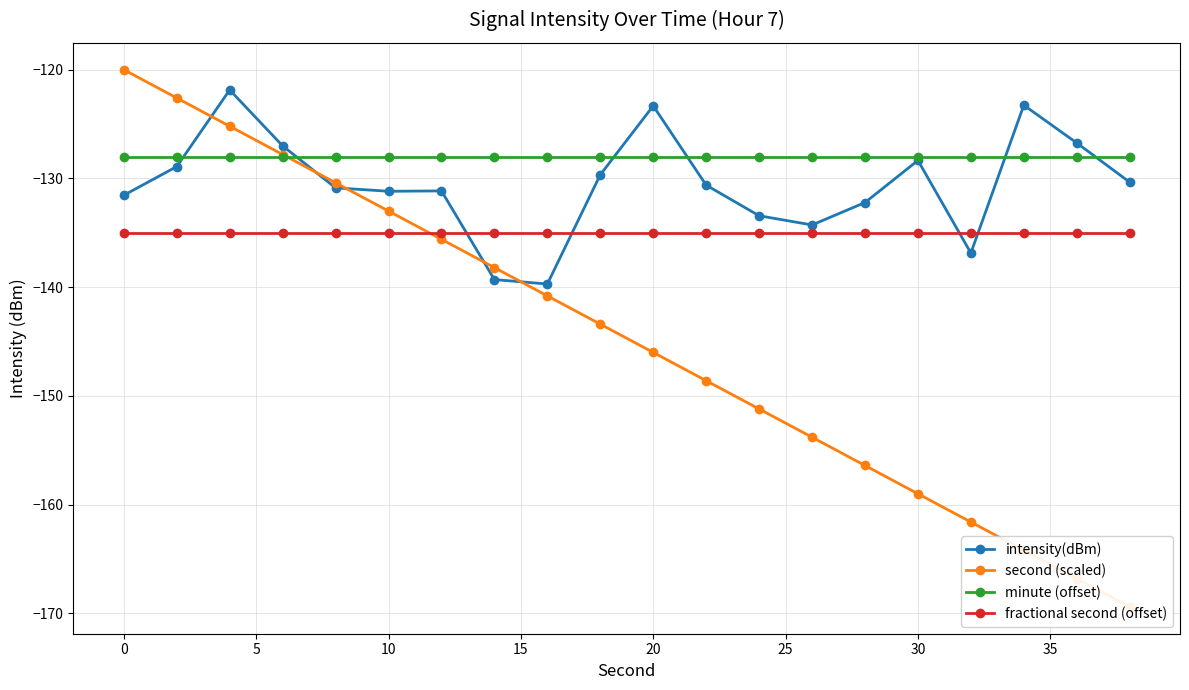

True or false: intensity(dBm) and fractional second (offset) intersect in this chart.

True